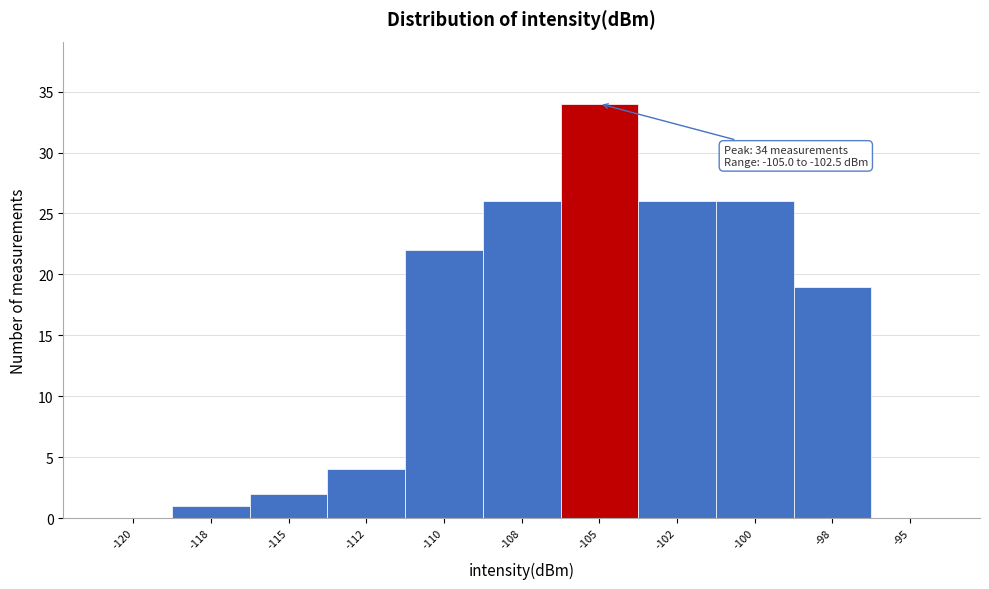

Reading left to right, what are all the values shown in this chart?

-120=0	-118=1	-115=2	-112=4	-110=22	-108=26	-105=34	-102=26	-100=26	-98=19	-95=0